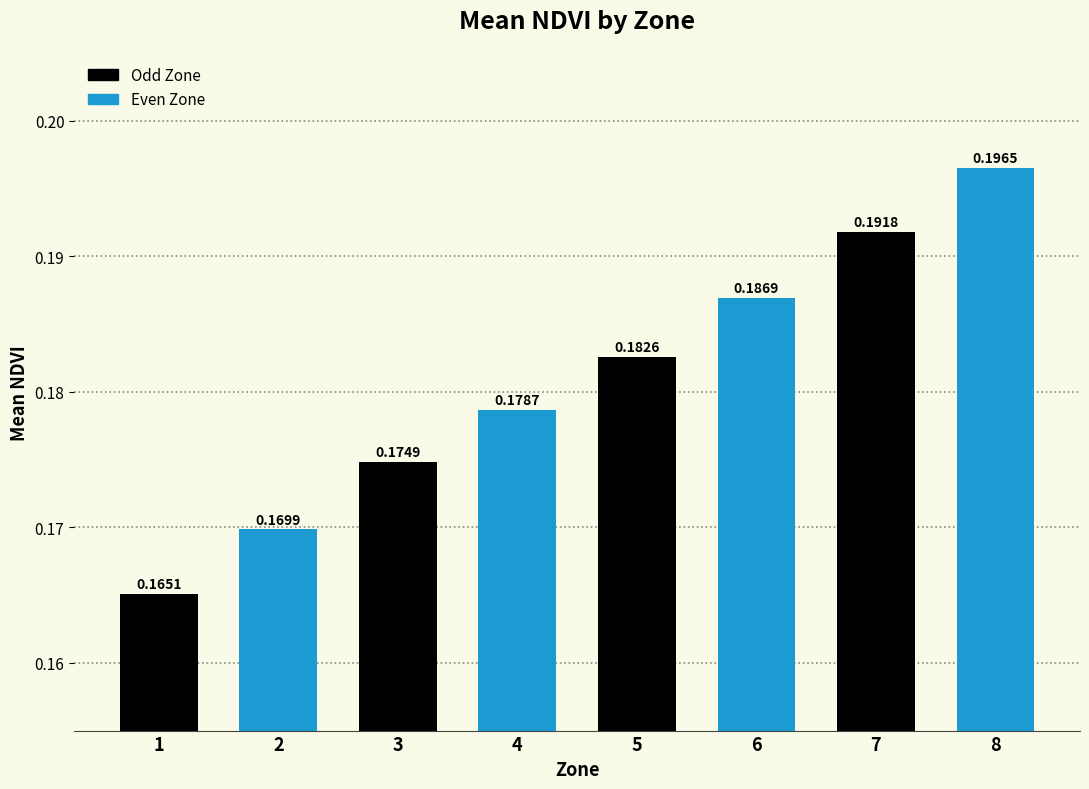

How many values are between 0 and 1?

8